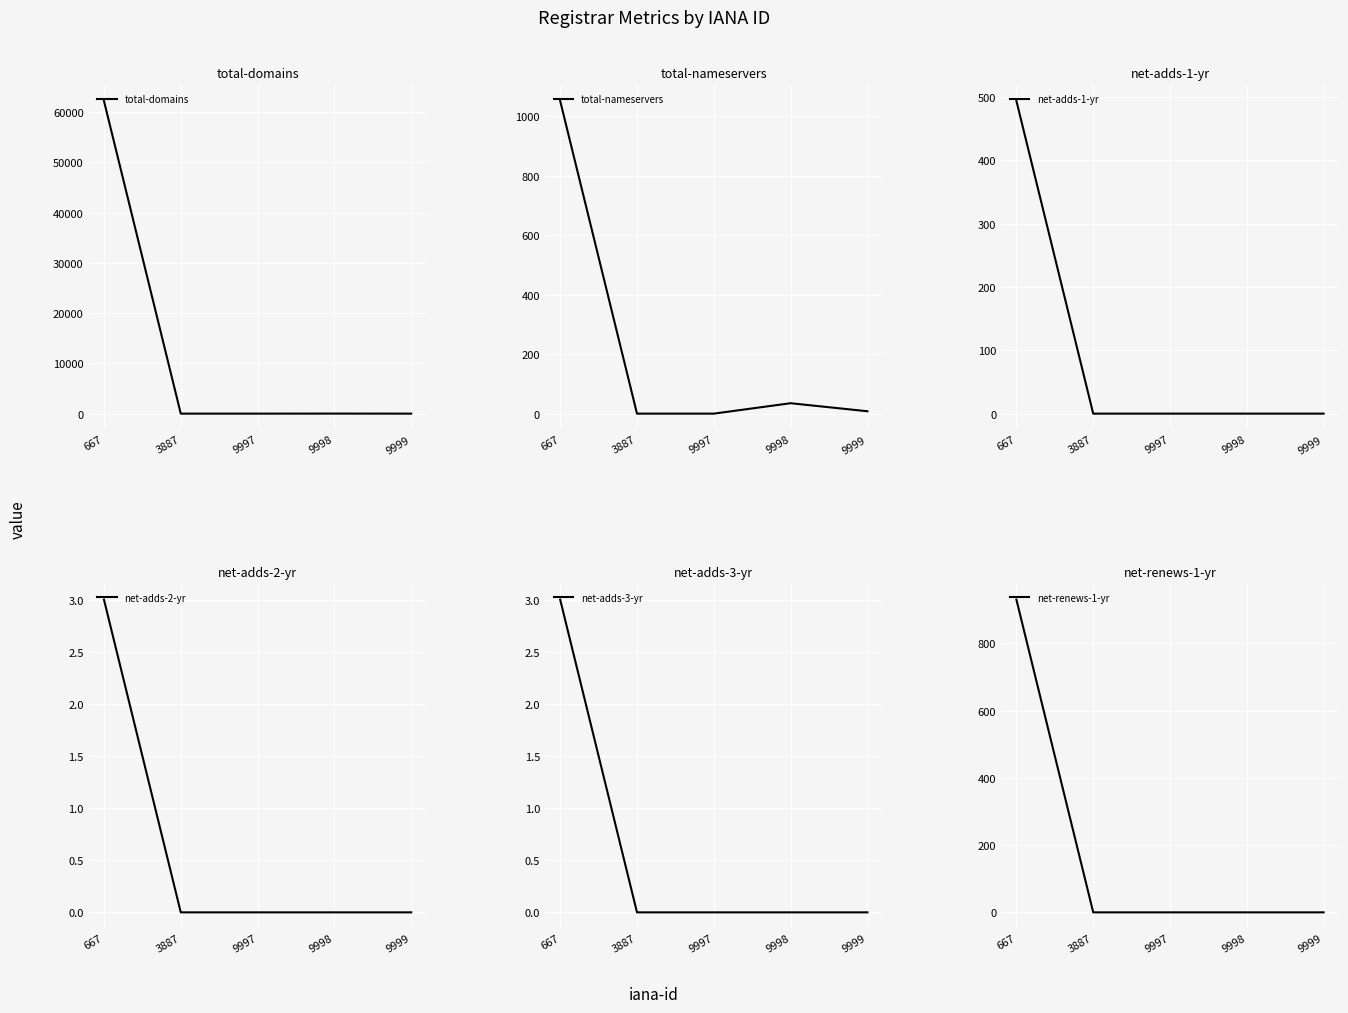

Read the net-adds-1-yr value at 667.

494